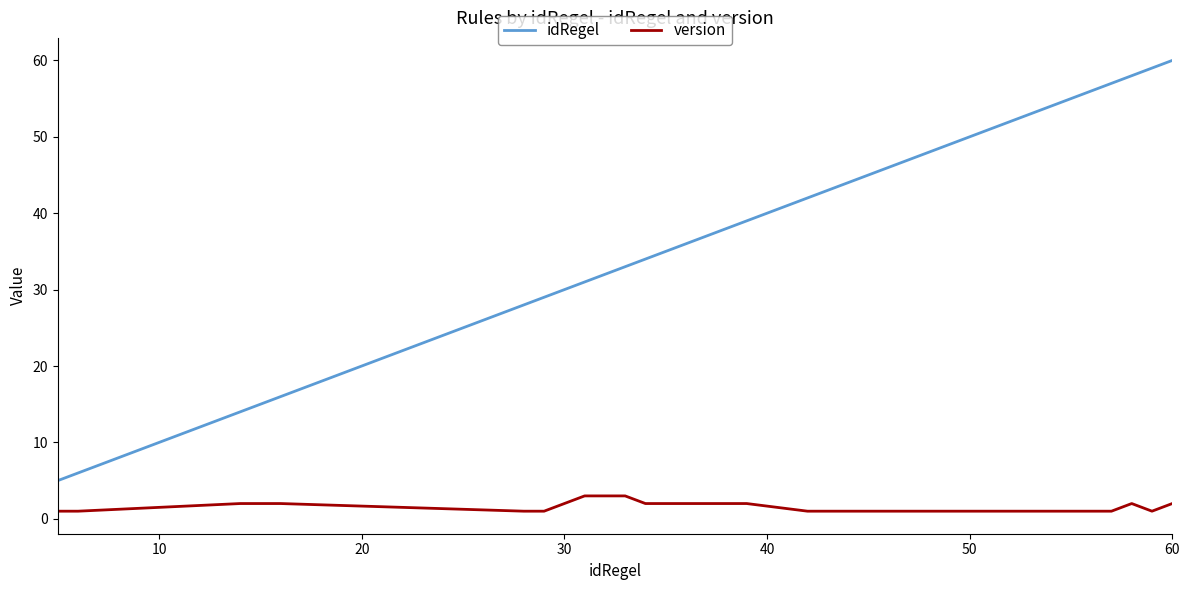

Rank the series by their average value, from lowest to highest.

version, idRegel